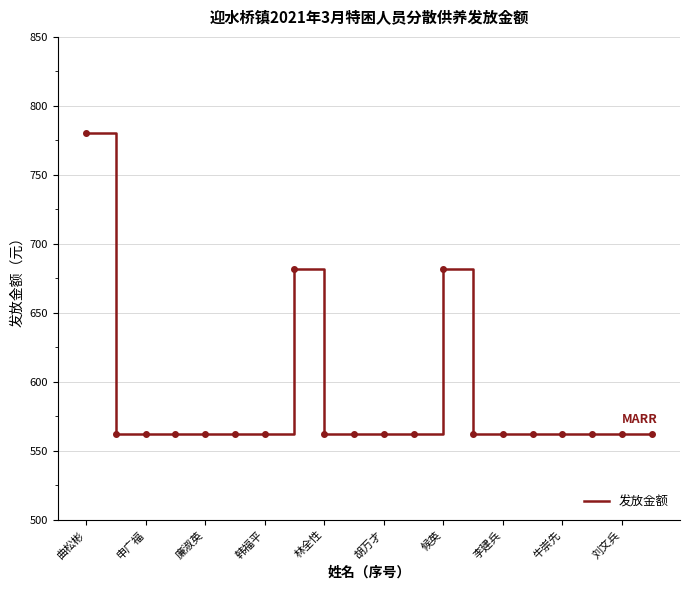

What is the greatest value displayed?

780